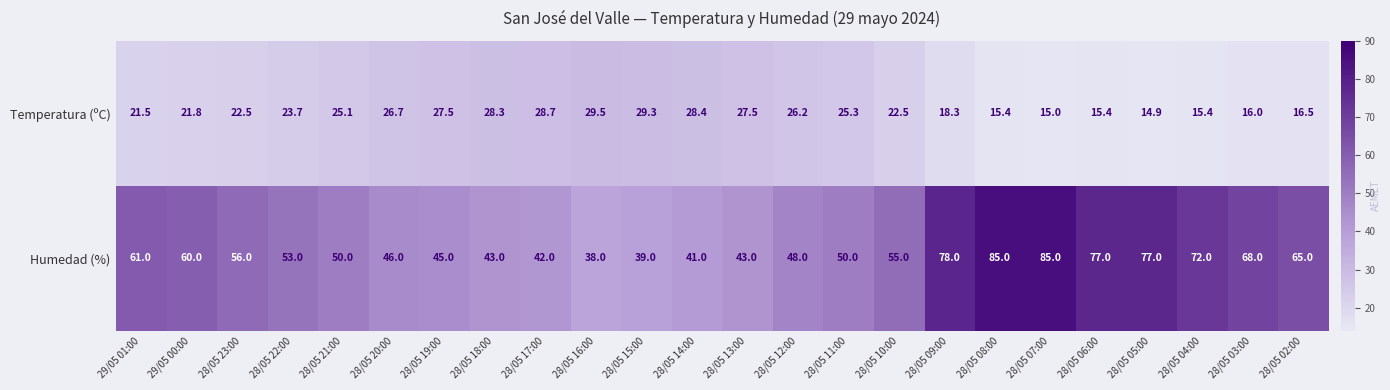

Rank the series at 28/05 07:00 from highest to lowest value.

Humedad (%), Temperatura (ºC)